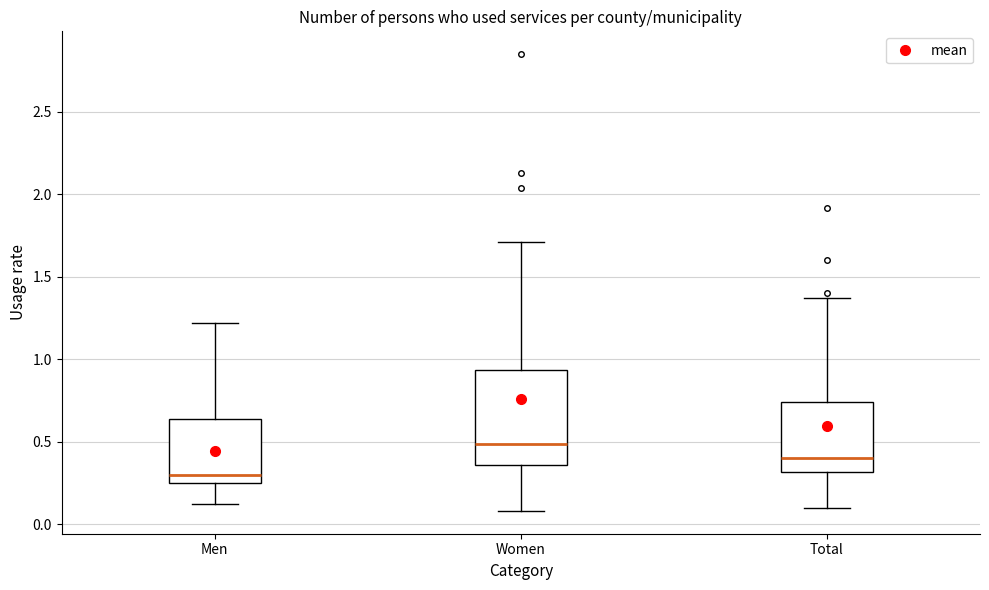

Reading left to right, read every box against the y-axis: the position of its median line, the range the box covers, and the ends of its whiskers. The values are not printed on the chart, so give them approximately, as read against the axis.

Men: median 0.30, box 0.25 to 0.65, whiskers 0.10 to 1.20
Women: median 0.50, box 0.35 to 0.95, whiskers 0.10 to 1.70
Total: median 0.40, box 0.30 to 0.75, whiskers 0.10 to 1.35